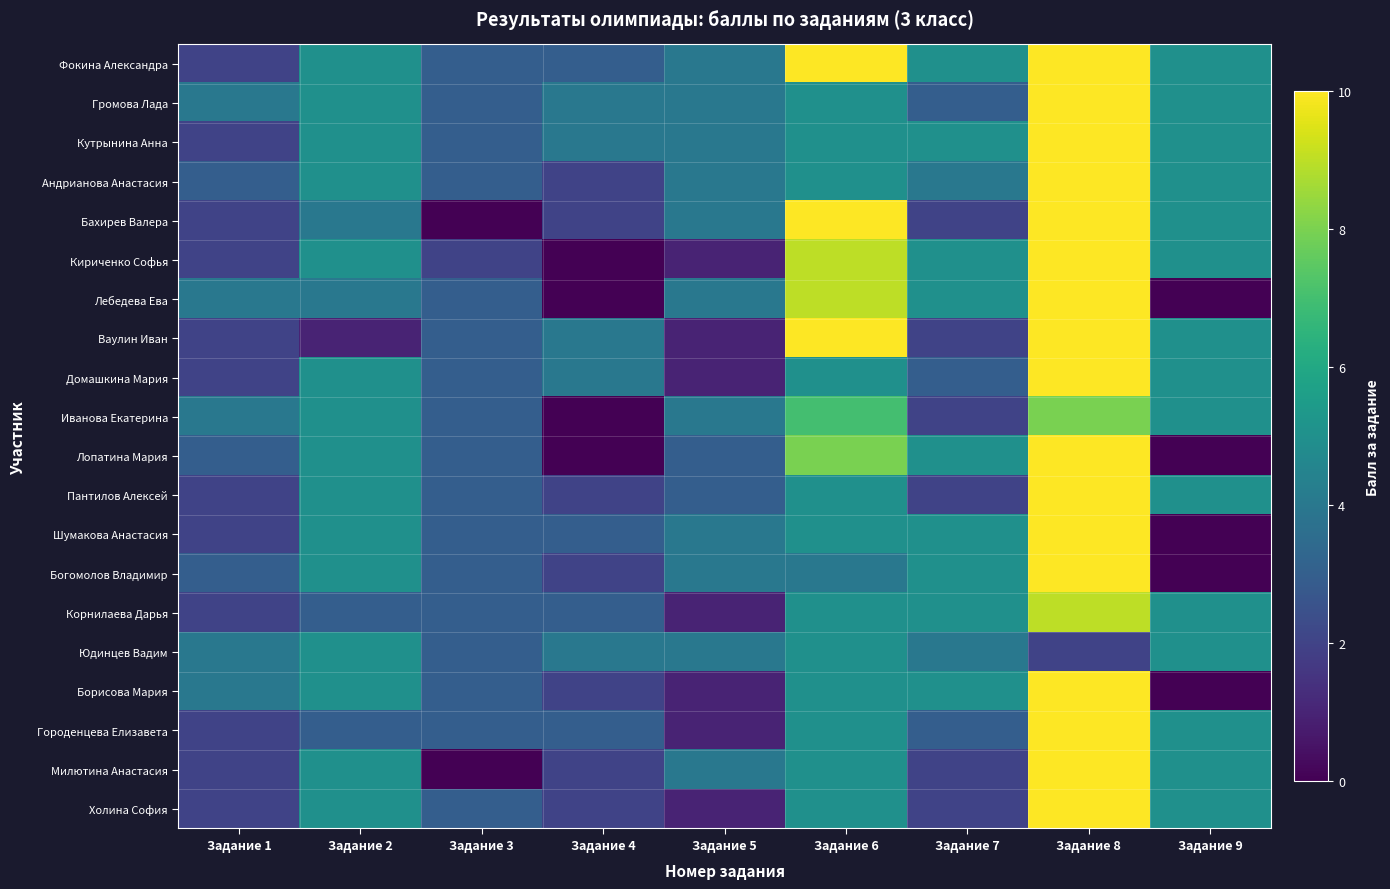

Reading left to right, what are all the values shown in this chart?

Фокина Александра: Задание 1=2	Задание 2=5	Задание 3=3	Задание 4=3	Задание 5=4	Задание 6=10	Задание 7=5	Задание 8=10	Задание 9=5
Громова Лада: Задание 1=4	Задание 2=5	Задание 3=3	Задание 4=4	Задание 5=4	Задание 6=5	Задание 7=3	Задание 8=10	Задание 9=5
Кутрынина Анна: Задание 1=2	Задание 2=5	Задание 3=3	Задание 4=4	Задание 5=4	Задание 6=5	Задание 7=5	Задание 8=10	Задание 9=5
Андрианова Анастасия: Задание 1=3	Задание 2=5	Задание 3=3	Задание 4=2	Задание 5=4	Задание 6=5	Задание 7=4	Задание 8=10	Задание 9=5
Бахирев Валера: Задание 1=2	Задание 2=4	Задание 3=0	Задание 4=2	Задание 5=4	Задание 6=10	Задание 7=2	Задание 8=10	Задание 9=5
Кириченко Софья: Задание 1=2	Задание 2=5	Задание 3=2	Задание 4=0	Задание 5=1	Задание 6=9	Задание 7=5	Задание 8=10	Задание 9=5
Лебедева Ева: Задание 1=4	Задание 2=4	Задание 3=3	Задание 4=0	Задание 5=4	Задание 6=9	Задание 7=5	Задание 8=10	Задание 9=0
Ваулин Иван: Задание 1=2	Задание 2=1	Задание 3=3	Задание 4=4	Задание 5=1	Задание 6=10	Задание 7=2	Задание 8=10	Задание 9=5
Домашкина Мария: Задание 1=2	Задание 2=5	Задание 3=3	Задание 4=4	Задание 5=1	Задание 6=5	Задание 7=3	Задание 8=10	Задание 9=5
Иванова Екатерина: Задание 1=4	Задание 2=5	Задание 3=3	Задание 4=0	Задание 5=4	Задание 6=7	Задание 7=2	Задание 8=8	Задание 9=5
Лопатина Мария: Задание 1=3	Задание 2=5	Задание 3=3	Задание 4=0	Задание 5=3	Задание 6=8	Задание 7=5	Задание 8=10	Задание 9=0
Пантилов Алексей: Задание 1=2	Задание 2=5	Задание 3=3	Задание 4=2	Задание 5=3	Задание 6=5	Задание 7=2	Задание 8=10	Задание 9=5
Шумакова Анастасия: Задание 1=2	Задание 2=5	Задание 3=3	Задание 4=3	Задание 5=4	Задание 6=5	Задание 7=5	Задание 8=10	Задание 9=0
Богомолов Владимир: Задание 1=3	Задание 2=5	Задание 3=3	Задание 4=2	Задание 5=4	Задание 6=4	Задание 7=5	Задание 8=10	Задание 9=0
Корнилаева Дарья: Задание 1=2	Задание 2=3	Задание 3=3	Задание 4=3	Задание 5=1	Задание 6=5	Задание 7=5	Задание 8=9	Задание 9=5
Юдинцев Вадим: Задание 1=4	Задание 2=5	Задание 3=3	Задание 4=4	Задание 5=4	Задание 6=5	Задание 7=4	Задание 8=2	Задание 9=5
Борисова Мария: Задание 1=4	Задание 2=5	Задание 3=3	Задание 4=2	Задание 5=1	Задание 6=5	Задание 7=5	Задание 8=10	Задание 9=0
Городенцева Елизавета: Задание 1=2	Задание 2=3	Задание 3=3	Задание 4=3	Задание 5=1	Задание 6=5	Задание 7=3	Задание 8=10	Задание 9=5
Милютина Анастасия: Задание 1=2	Задание 2=5	Задание 3=0	Задание 4=2	Задание 5=4	Задание 6=5	Задание 7=2	Задание 8=10	Задание 9=5
Холина София: Задание 1=2	Задание 2=5	Задание 3=3	Задание 4=2	Задание 5=1	Задание 6=5	Задание 7=2	Задание 8=10	Задание 9=5